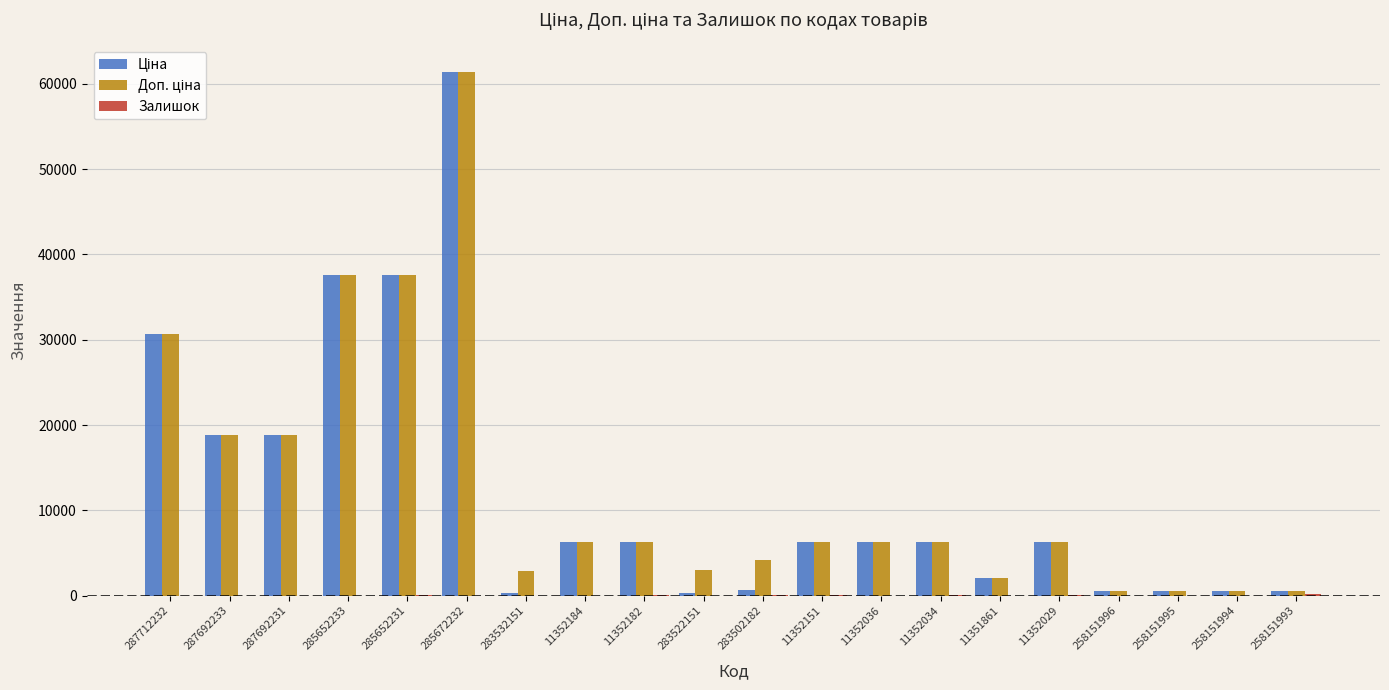

At which category is the sum across all series the highest?

285672232